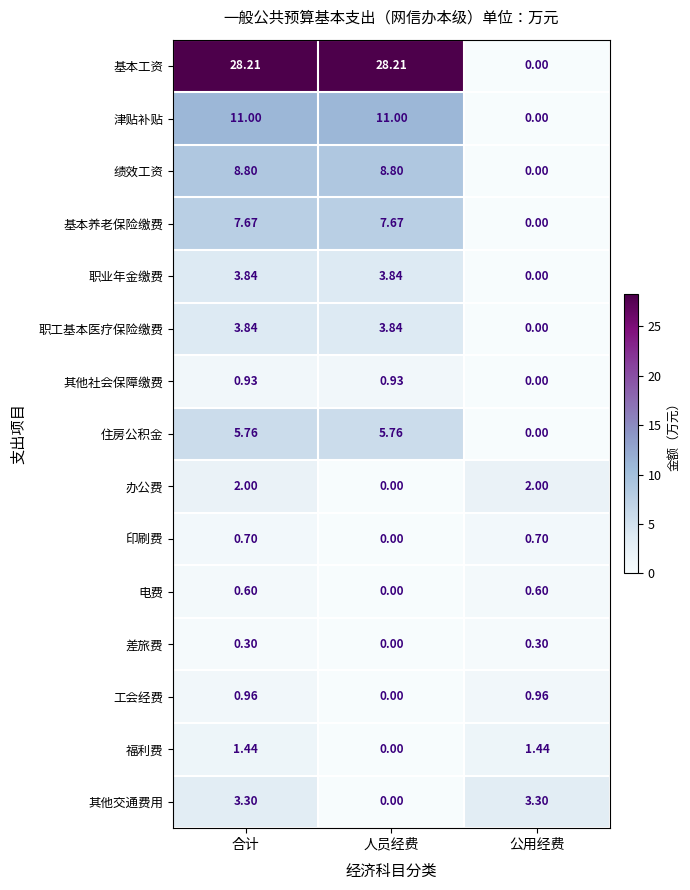

Is the value of 其他交通费用 at 合计 greater than the value of 基本工资 at 人员经费?

No